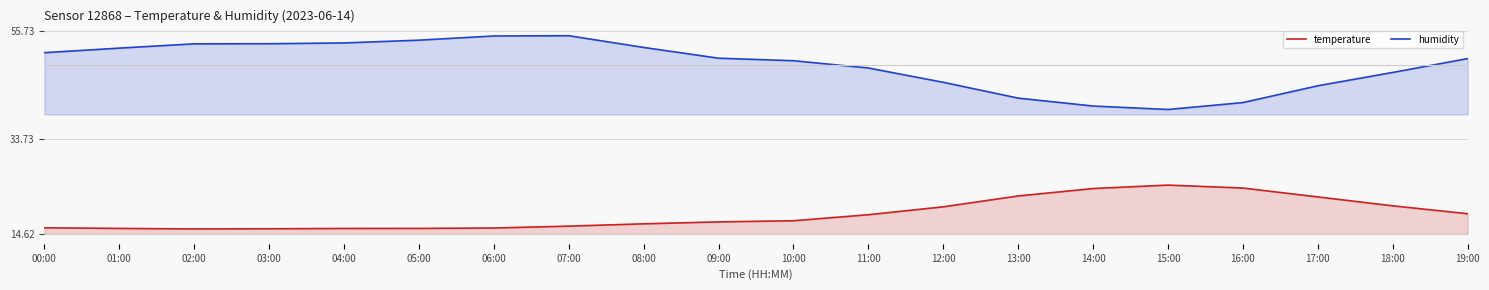

Reading left to right, transcribe all the data shown in this chart.

temperature: 15.8	15.7	15.6	15.7	15.7	15.7	15.8	16.2	16.7	17.1	17.3	18.5	20.1	22.3	23.8	24.5	23.9	22.1	20.3	18.7
humidity: 51.3	52.2	53.1	53.1	53.3	53.8	54.7	54.7	52.4	50.2	49.7	48.2	45.3	42.1	40.5	39.8	41.2	44.6	47.3	50.1